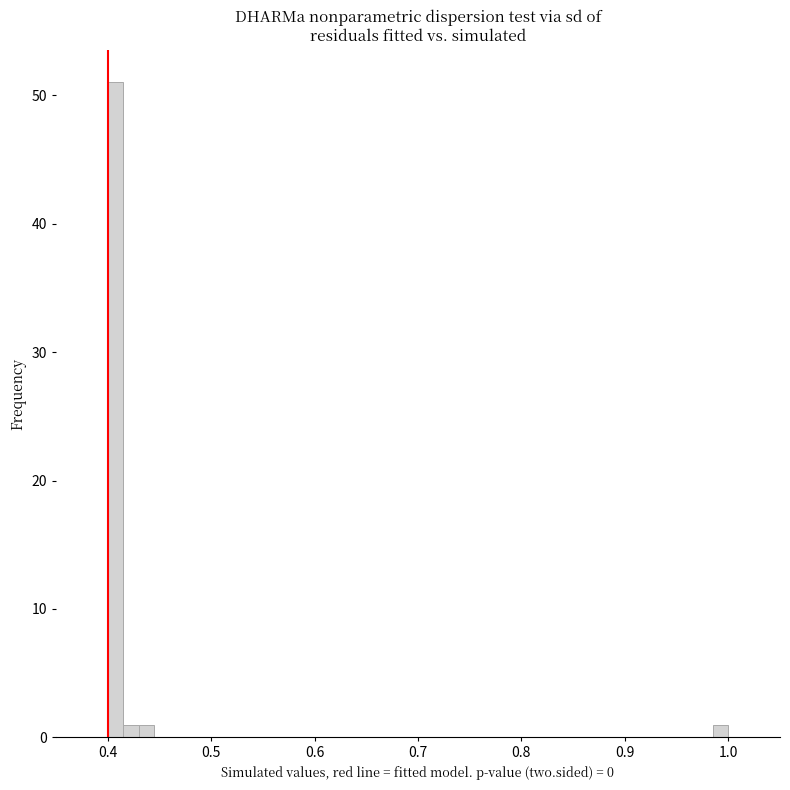

Around what value on the x-axis is the tallest bar? Give the approximate position of its centre, as read against the axis.

0.41